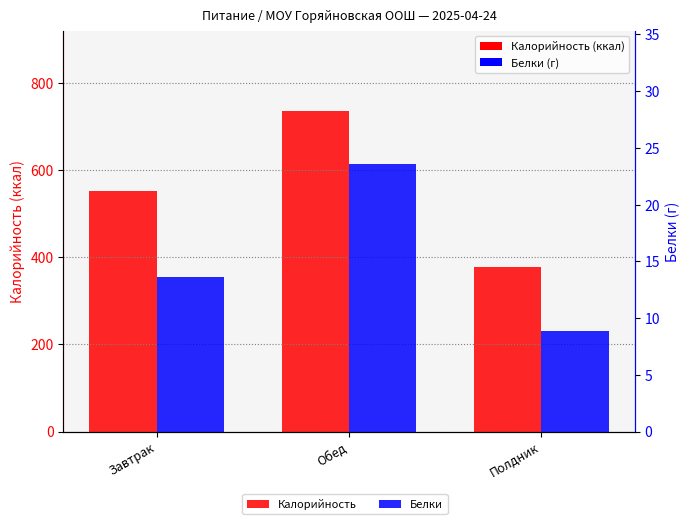

How many values in the Калорийность series exceed 553?

2